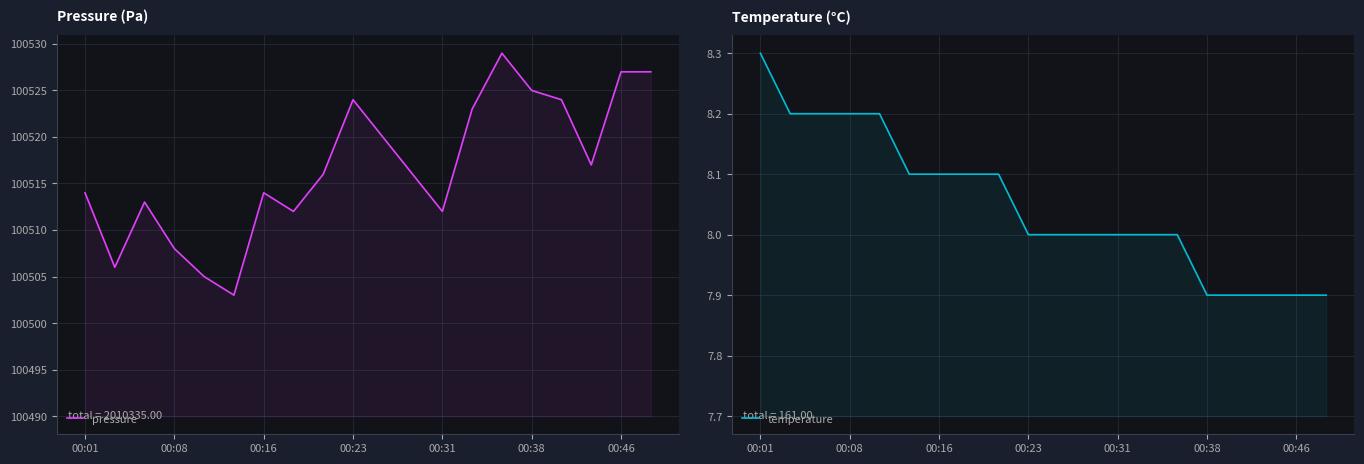

What is the difference between the highest and lowest values at 19?

100519.1